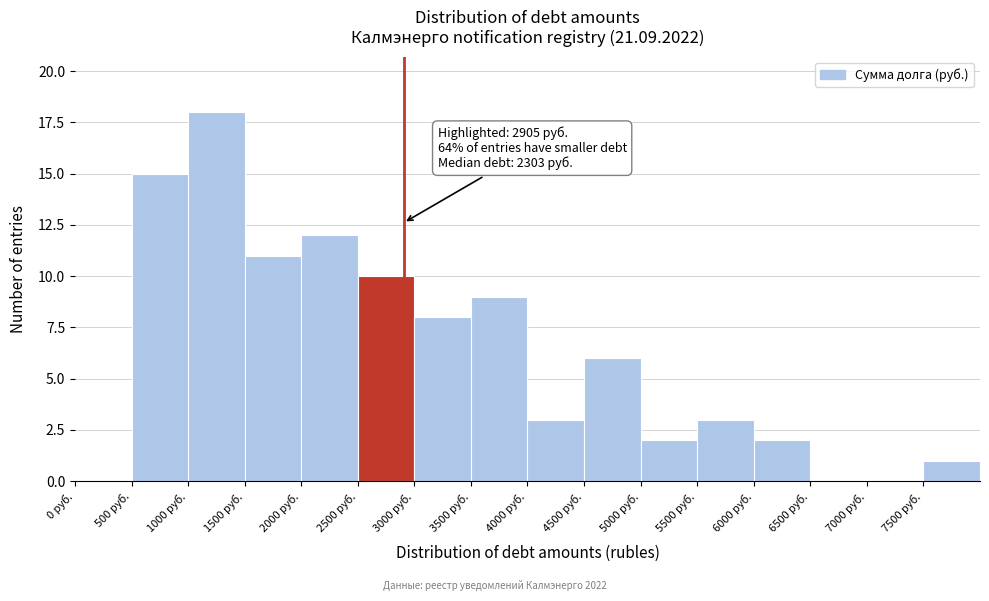

Over which range of the x-axis is the bar tallest?

1000 to 1500